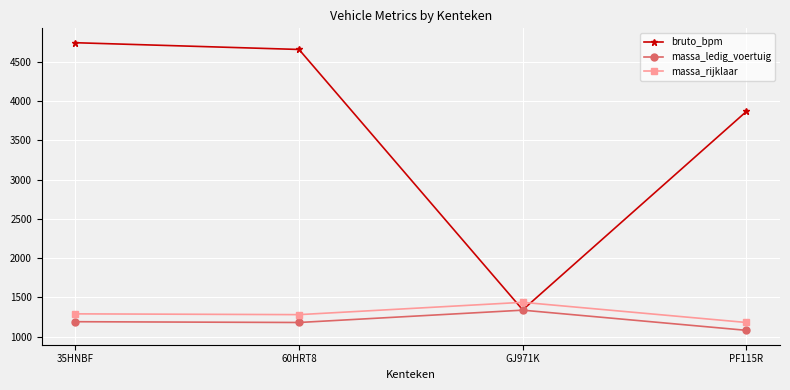

Which series has the largest range (max minus min)?

bruto_bpm